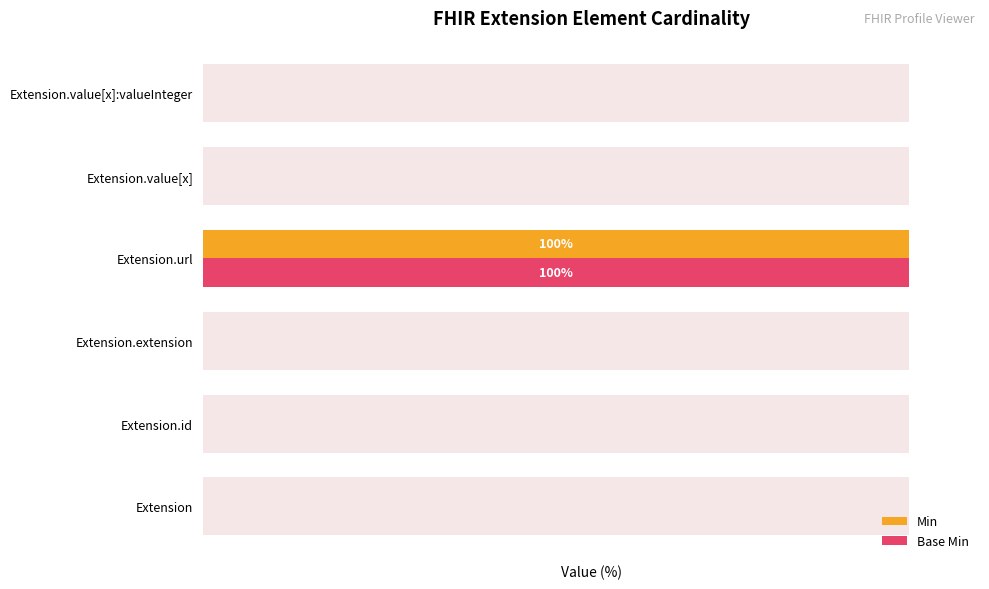

Which series has the largest total across all categories?

Min